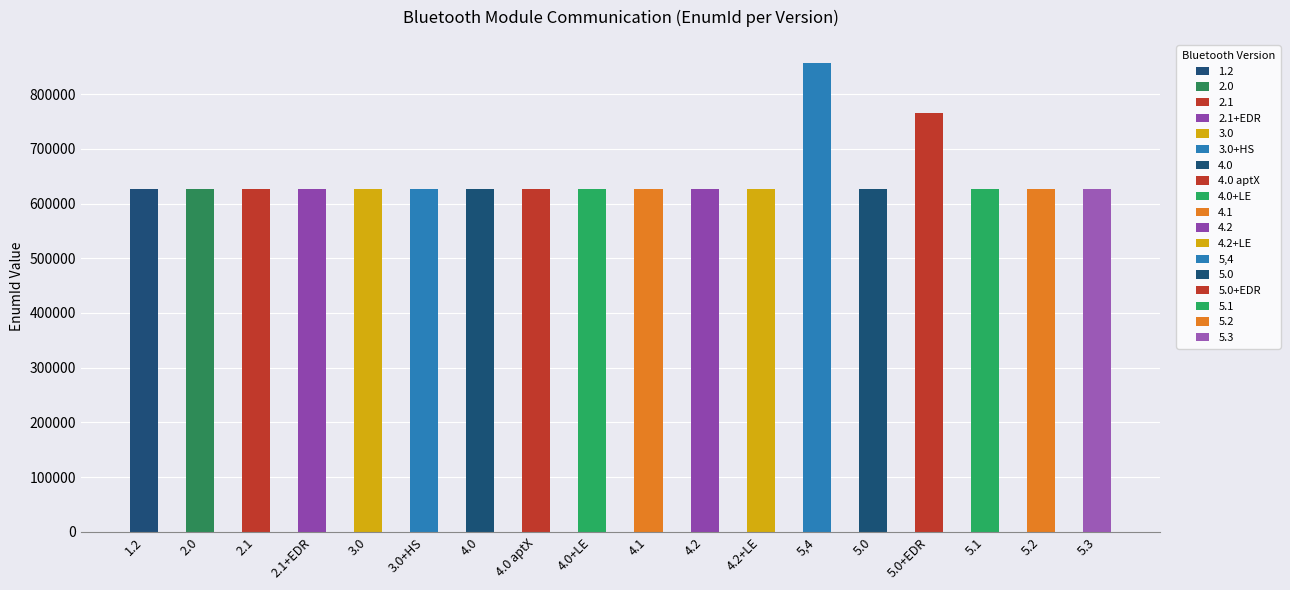

What is the change in value from 1.2 to 2.1+EDR?

+2